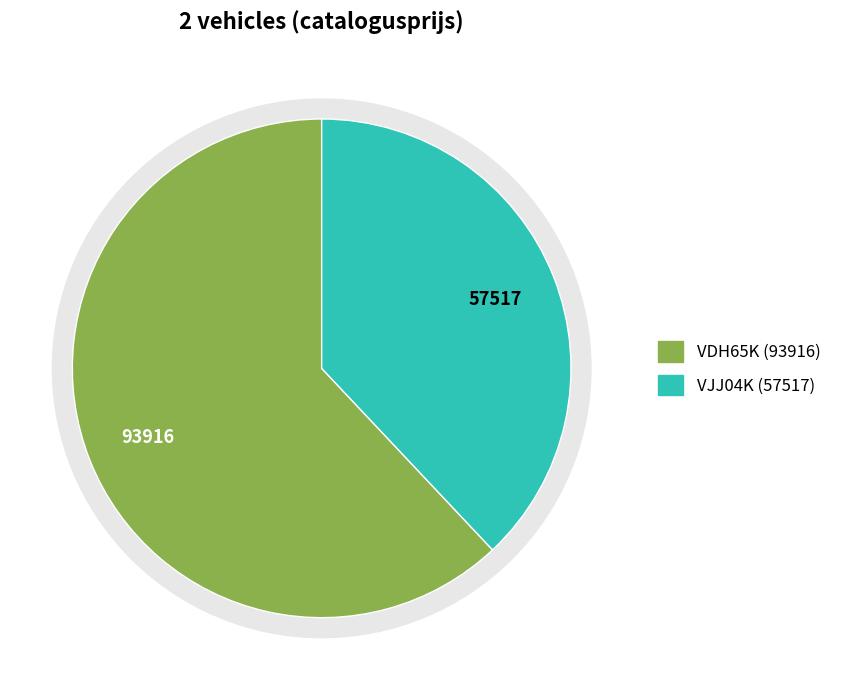

To the nearest percent, what is the difference between the largest and smallest slice percentages?

24%